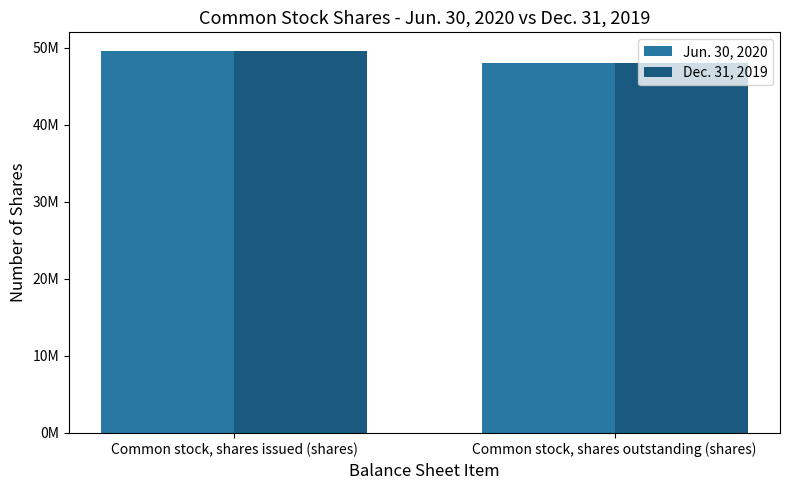

Reading left to right, list all the values displayed in this chart.

Jun. 30, 2020: Common stock, shares issued (shares)=49550000	Common stock, shares outstanding (shares)=48064000
Dec. 31, 2019: Common stock, shares issued (shares)=49550000	Common stock, shares outstanding (shares)=48064000